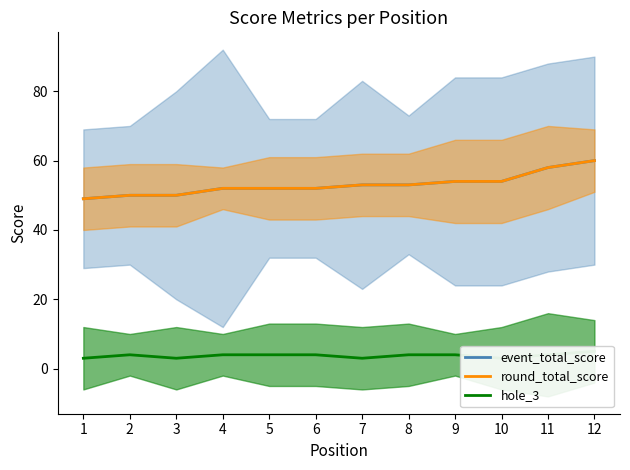

What is the highest value of the event_total_score_line series?

60